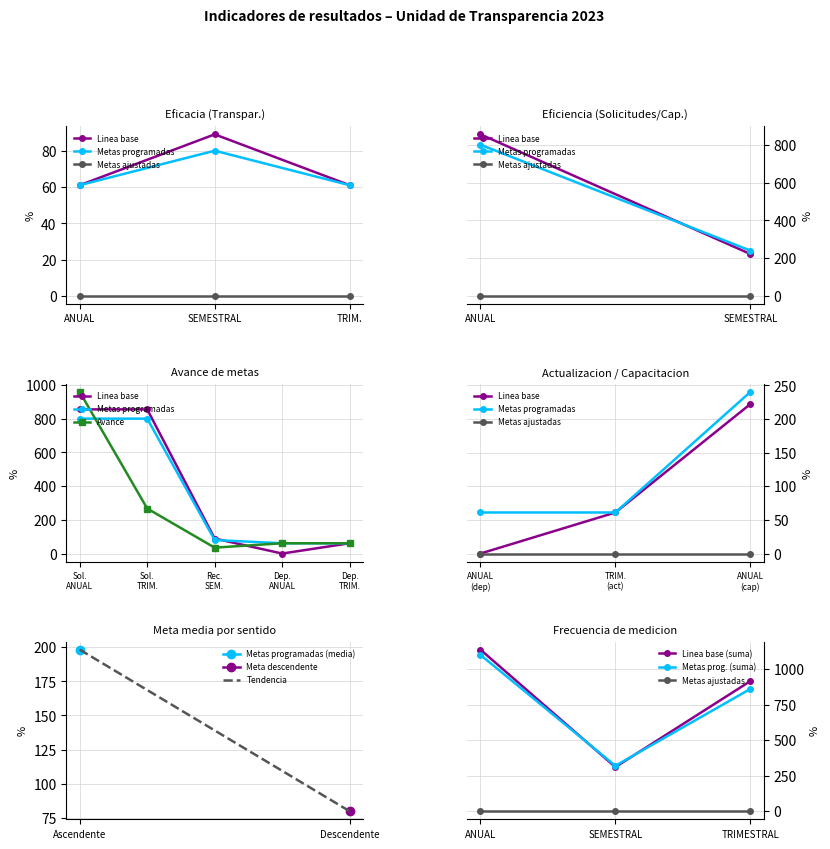

What is the lowest value of the Linea base series?

61